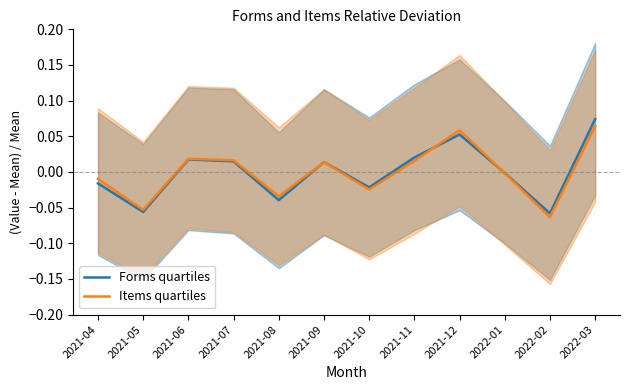

Rank the series by their maximum value, from lowest to highest.

Items quartiles, Forms quartiles